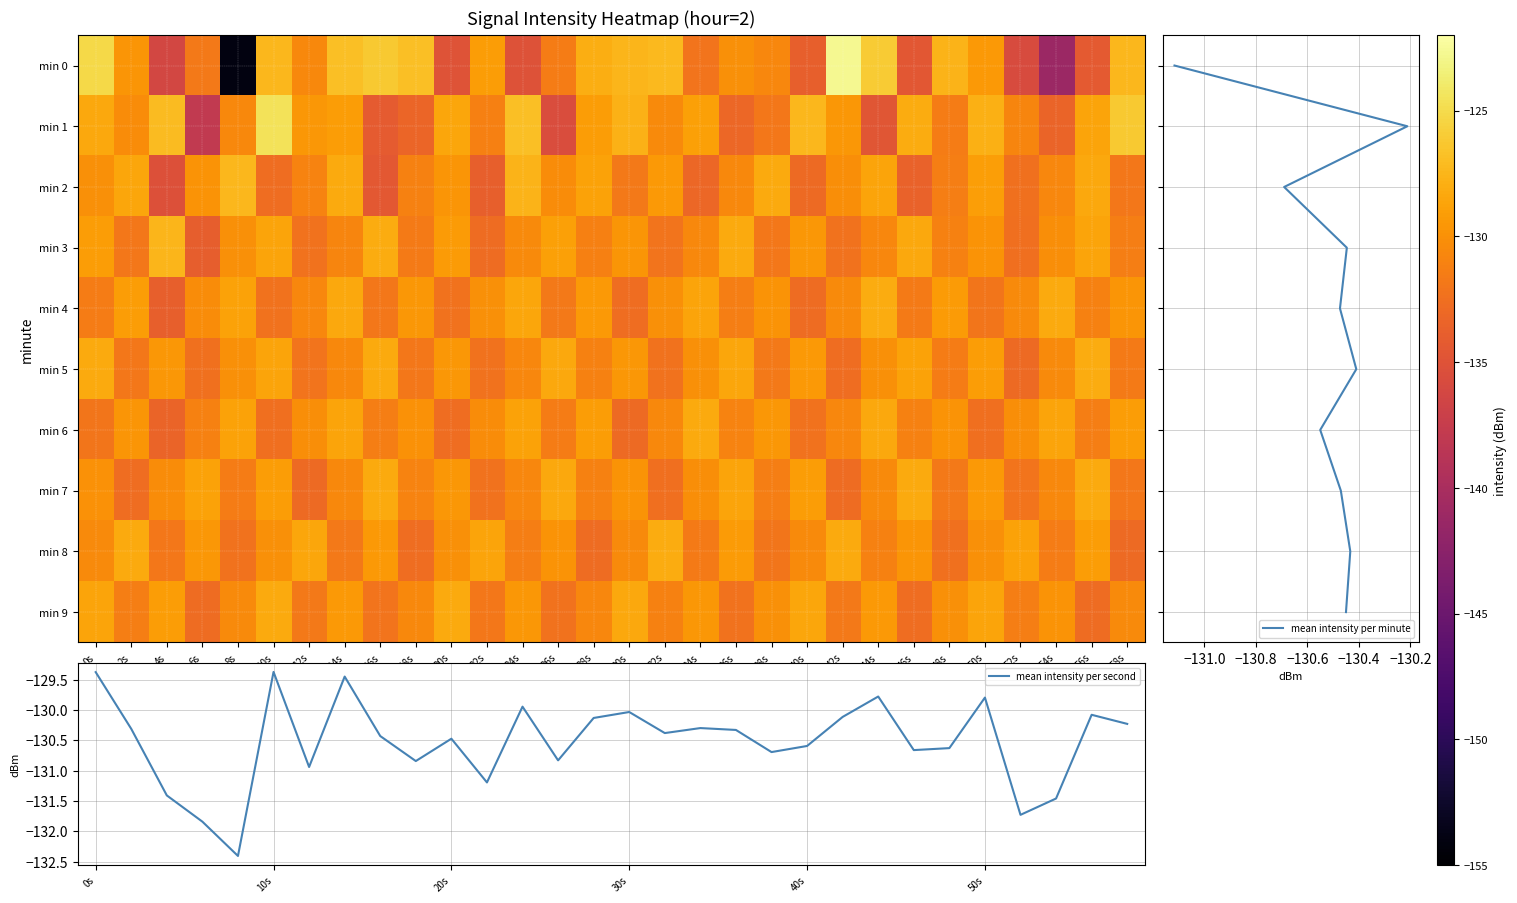

What value does the 1 series have at 12s?

-129.6